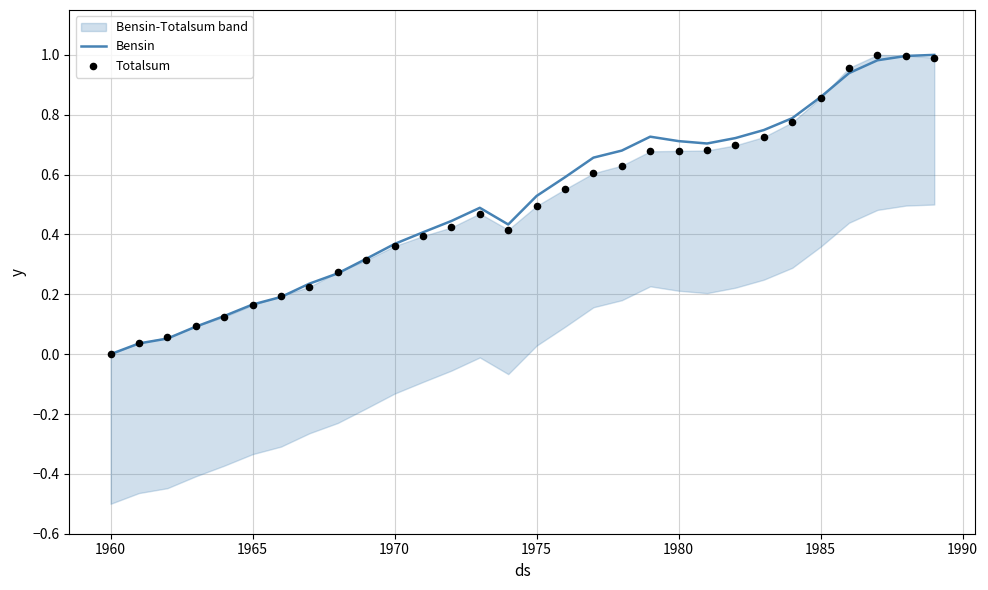

Is the value of Bensin at 26 greater than the value of Totalsum at 17?

Yes